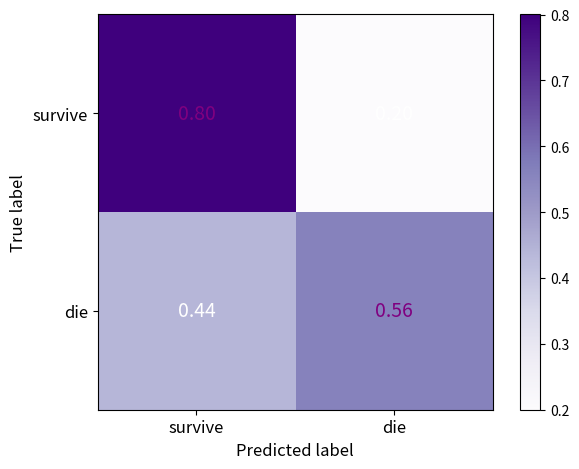

Is the value of die at die greater than the value of survive at die?

Yes